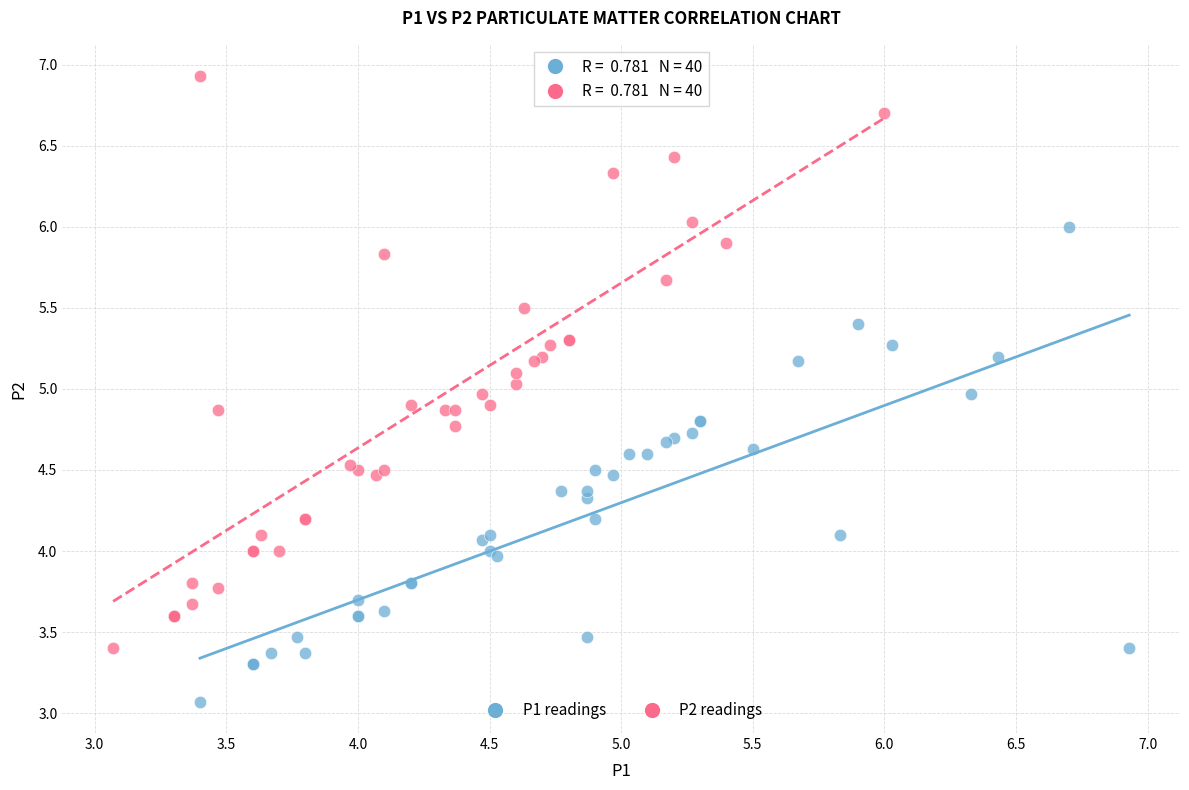

Which series has the largest Y range (max minus min)?

P2 readings